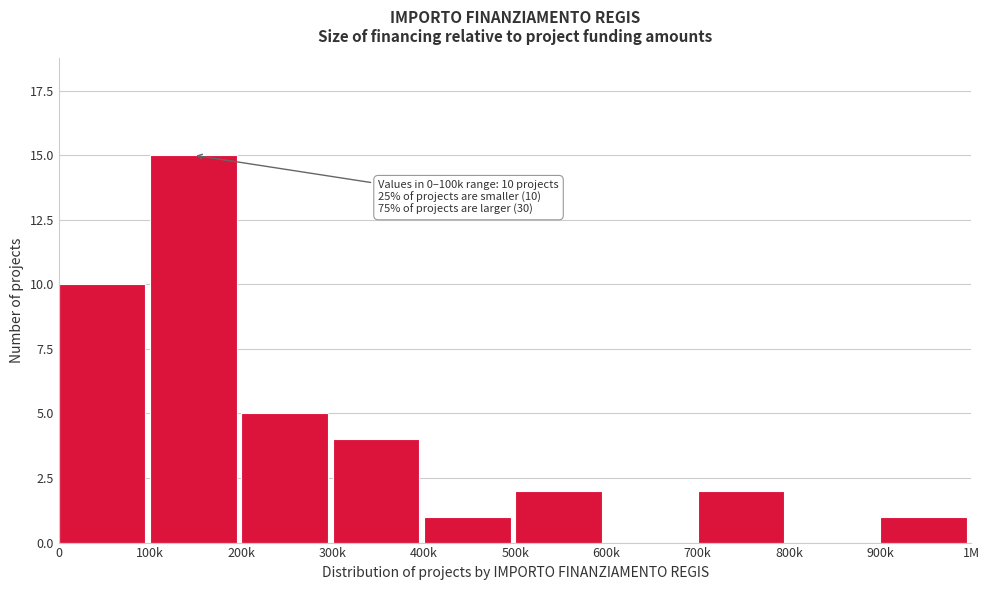

Reading left to right, list all the values displayed in this chart.

0=10	100k=15	200k=5	300k=4	400k=1	500k=2	600k=0	700k=2	800k=0	900k=1